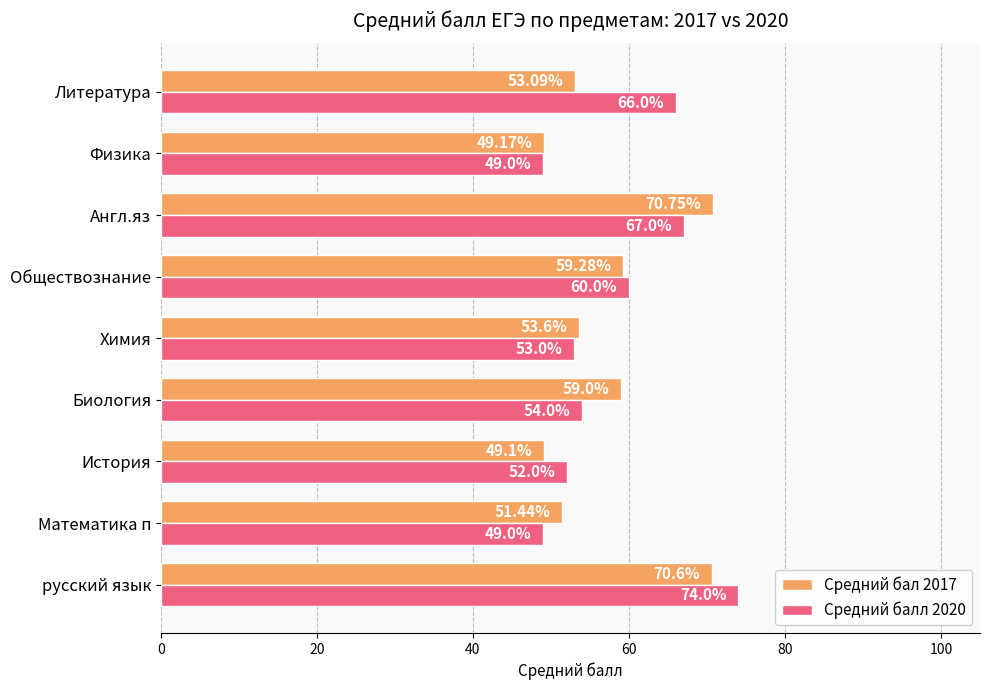

Rank the series at Обществознание from highest to lowest value.

Средний балл 2020, Средний бал 2017